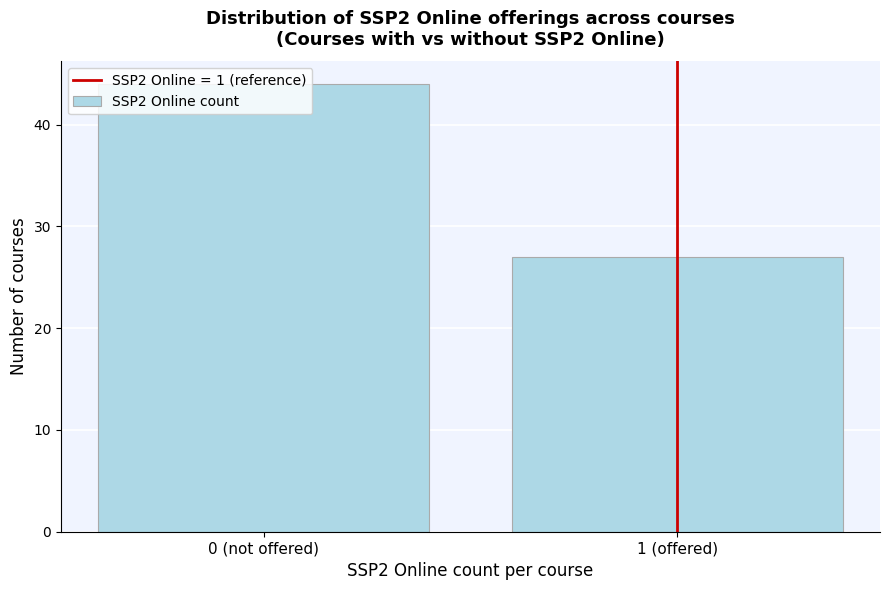

At which label is the value closest to 35?

1 (offered)